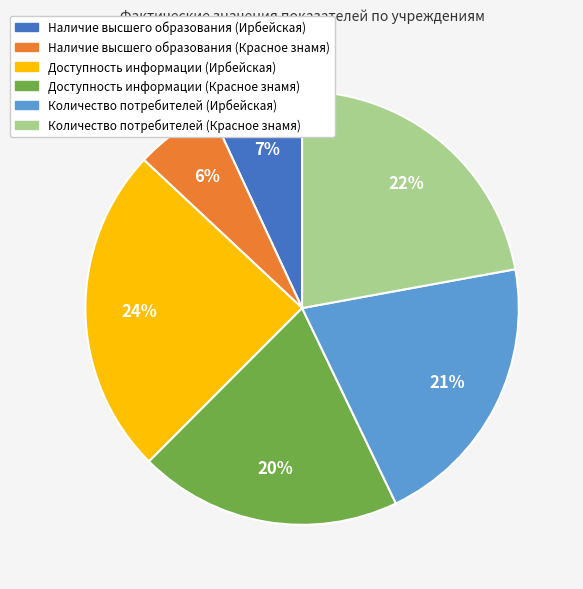

Which category has the biggest portion of the pie?

Доступность информации (Ирбейская)